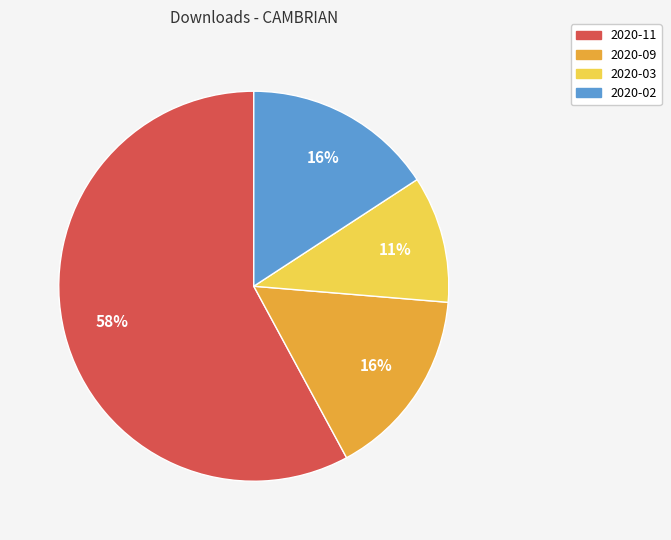

Is there any slice that represents more than half of the pie?

Yes